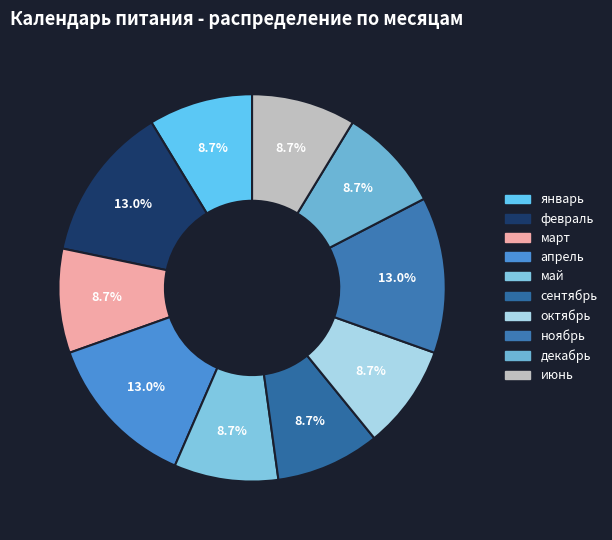

To the nearest percent, what is the difference between the largest and smallest slice percentages?

4%